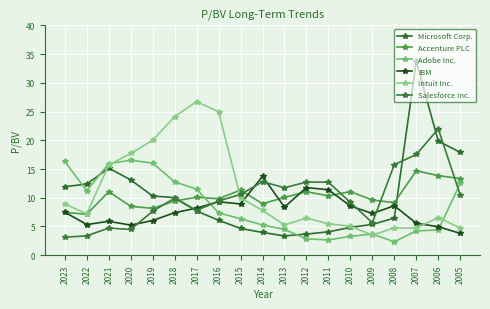

In Microsoft Corp., how many points are lower than both neighbors (excluding endpoints)?

1